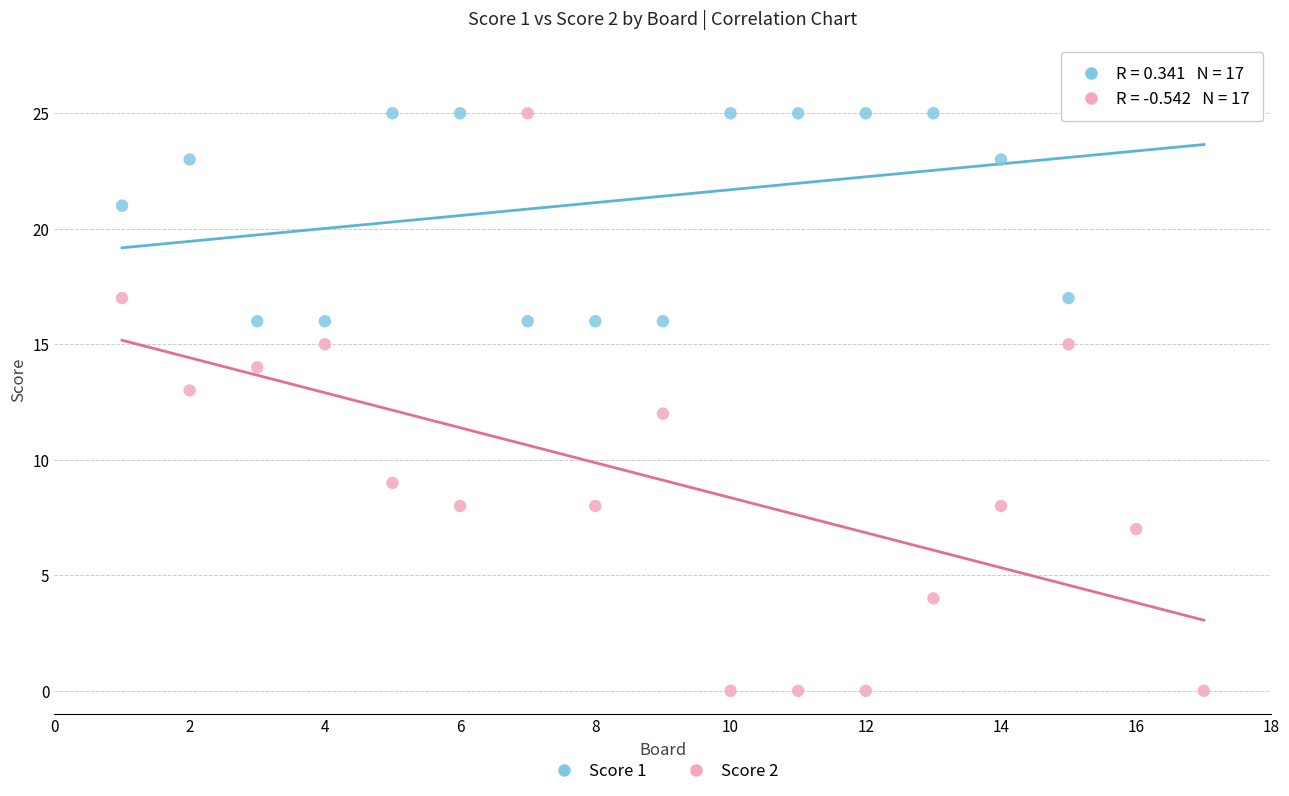

Across all data points, what is the range of X values (max minus min)?

16